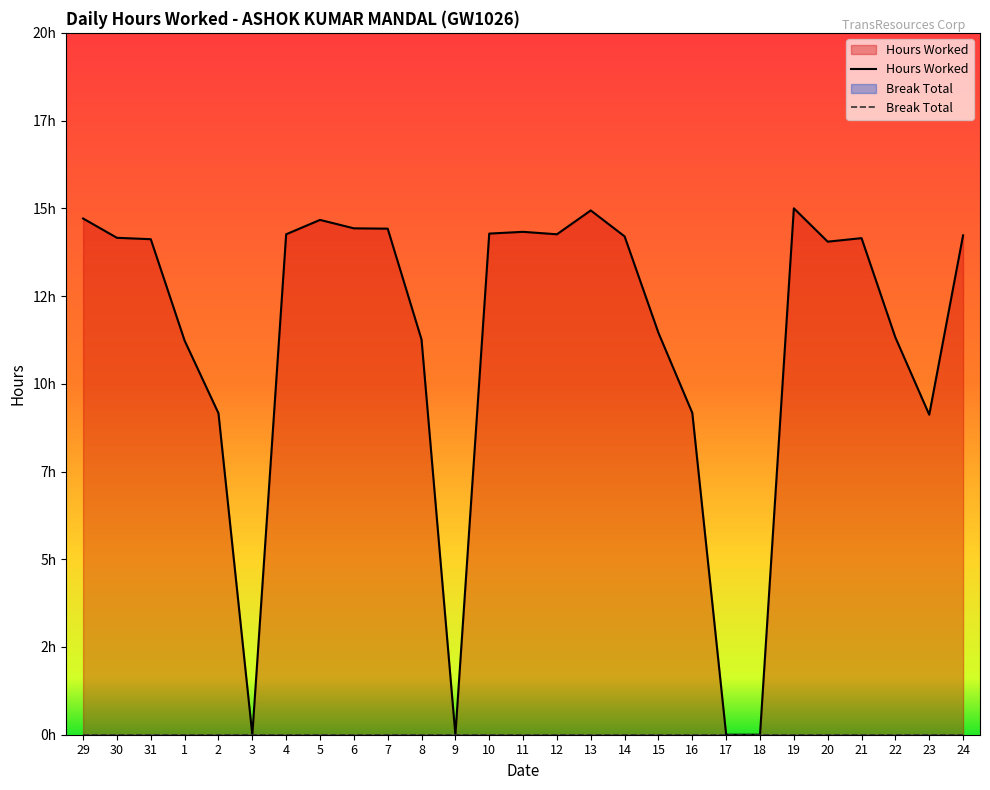

What is the difference between the second highest and minimum values?

14.9